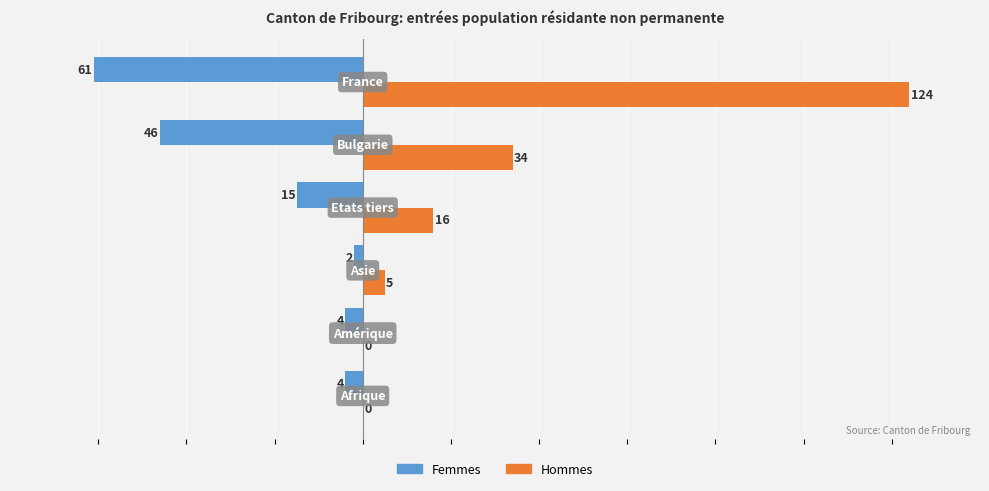

Which series has the largest total across all categories?

Hommes